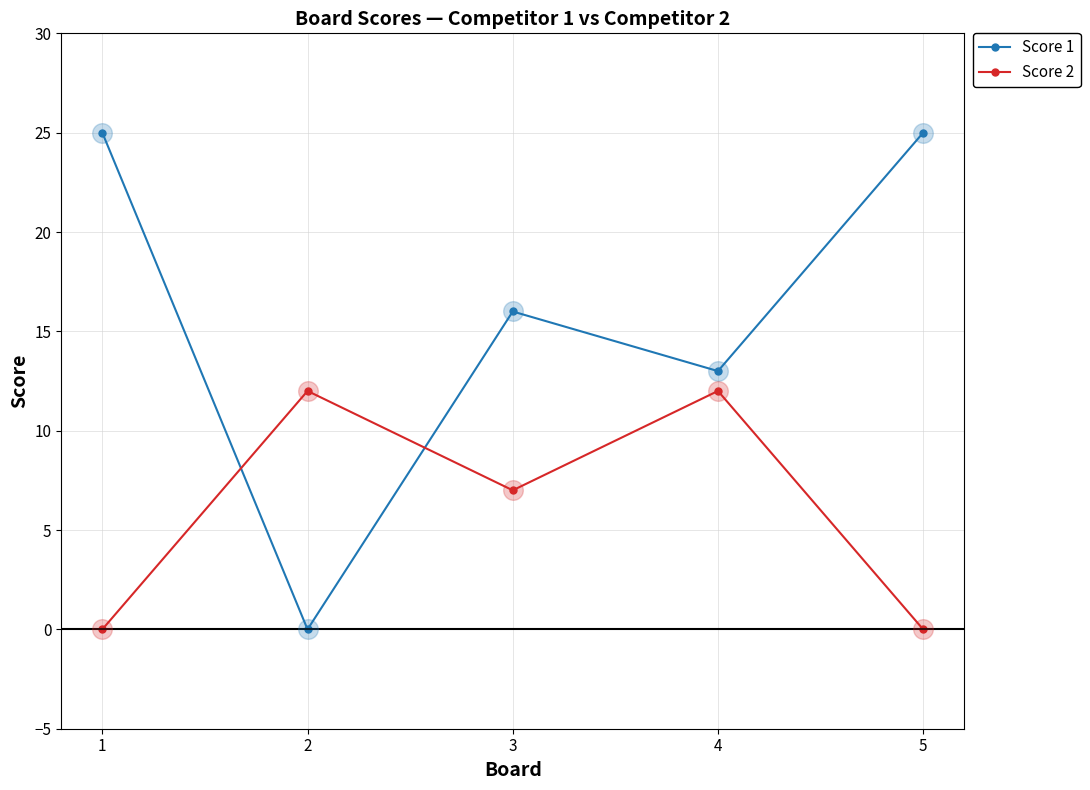

What is the difference between the highest and lowest values at 3?

9